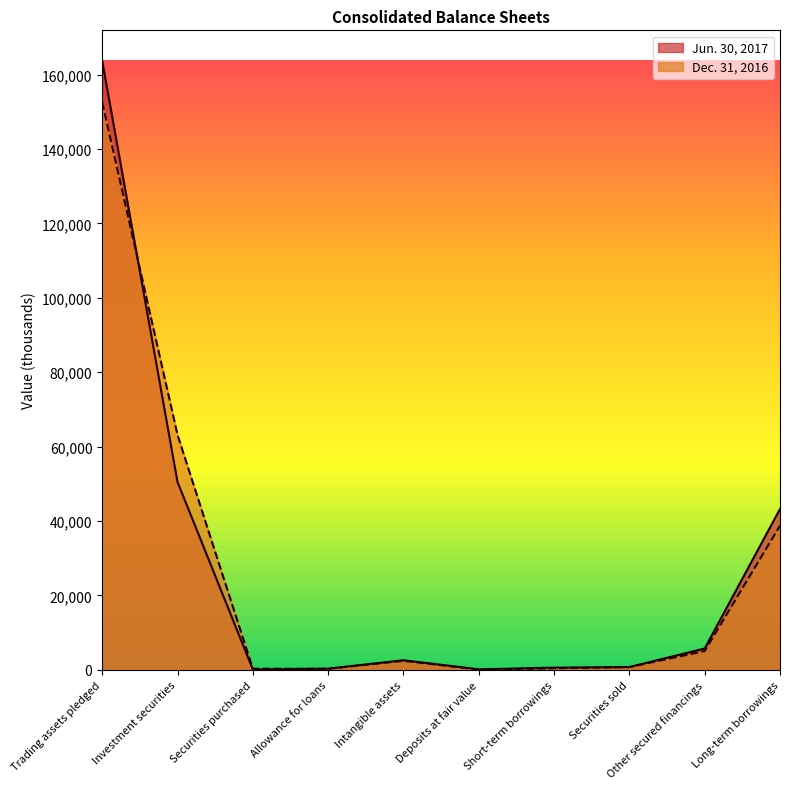

What value does the Dec. 31, 2016 series have at Investment securities, to the nearest 50?

63150